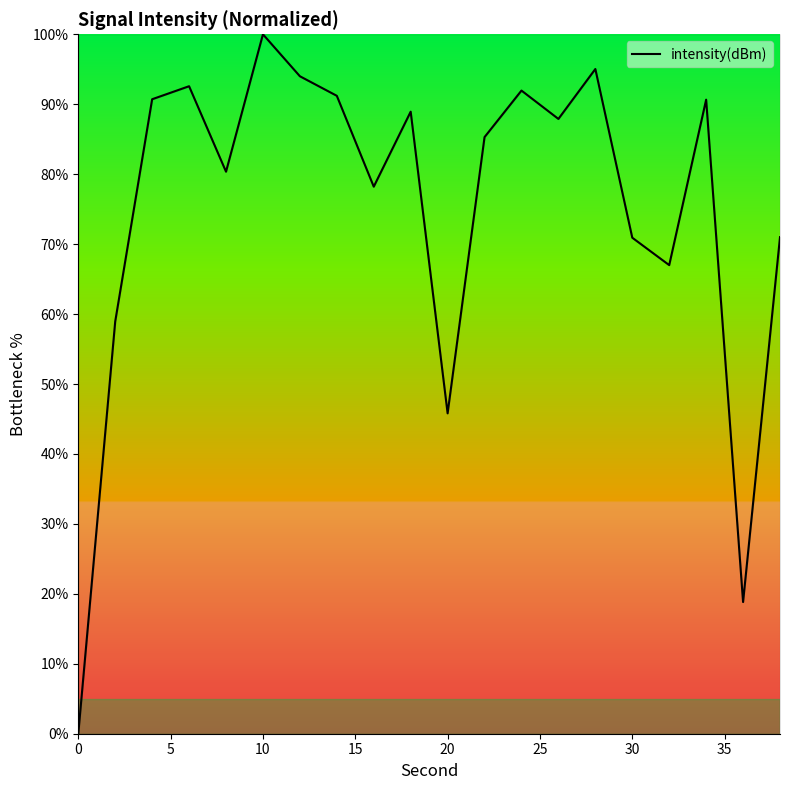

What is the greatest value displayed?

100.0